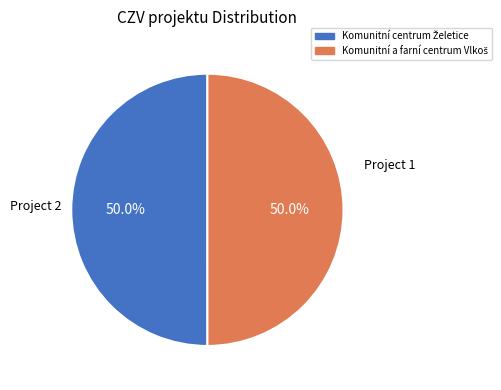

What is the smallest slice in the pie chart?

Komunitní a farní centrum Vlkoš